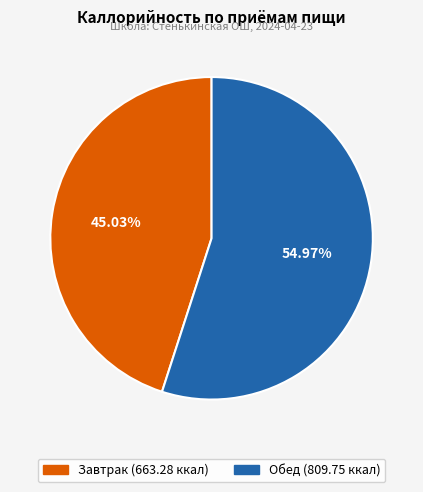

Rank the categories by value from highest to lowest.

Обед, Завтрак